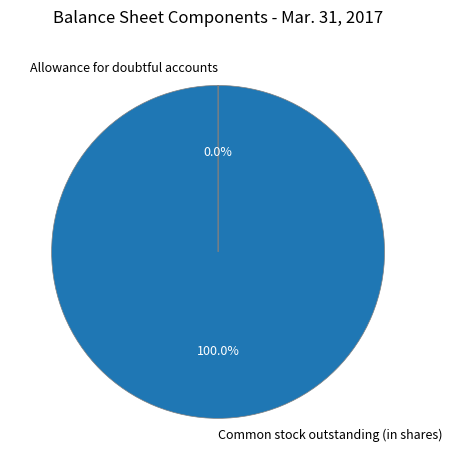

What is the largest slice in the pie chart?

Common stock outstanding (in shares)